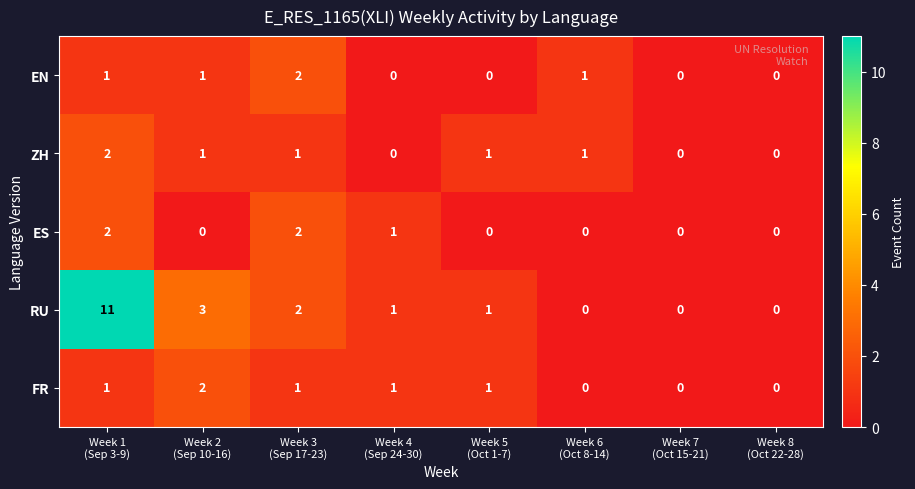

At how many categories does at least one series exceed 7?

1